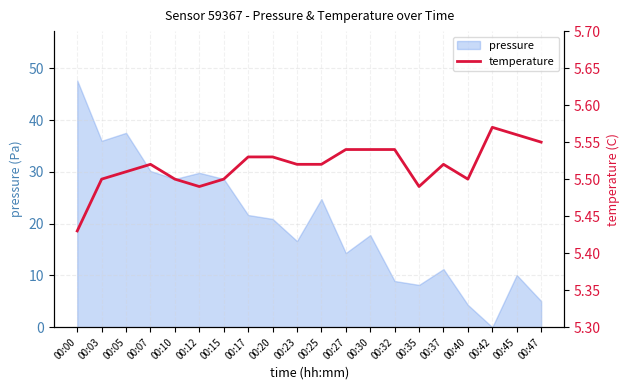

At which label does pressure reach its peak?

00:00